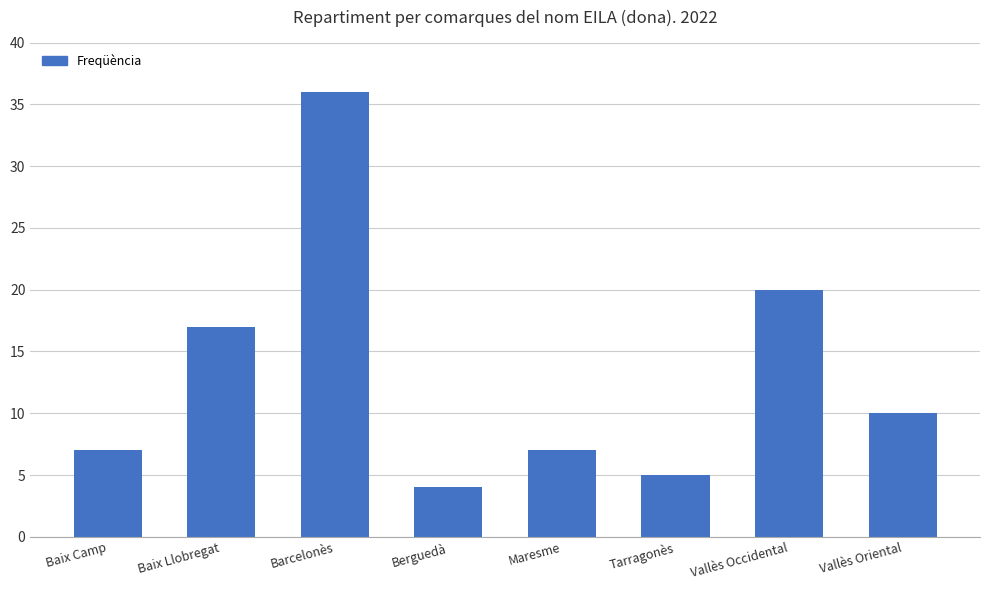

Read the value at Tarragonès.

5